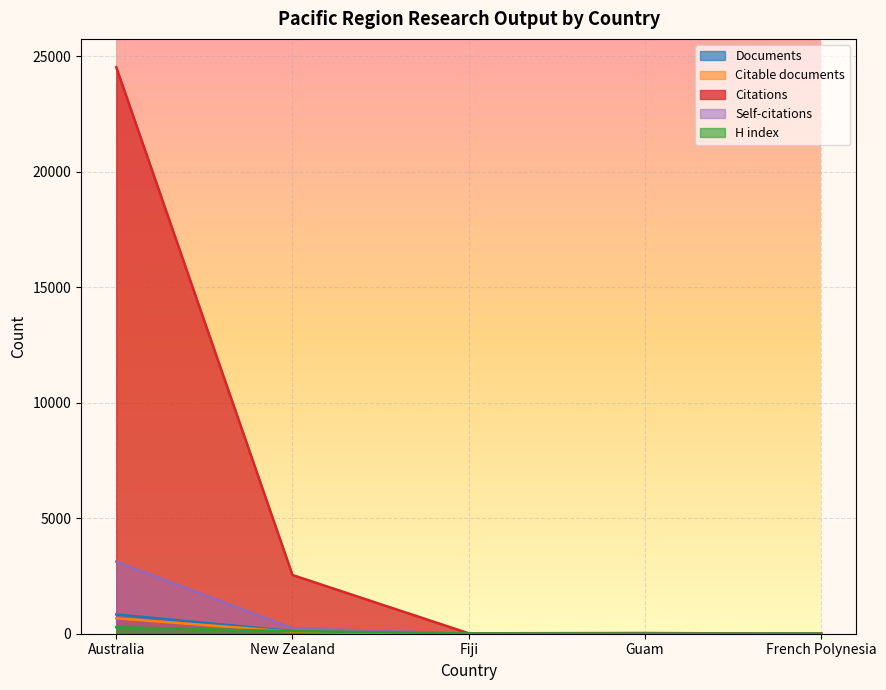

True or false: Citations and Self-citations cross at least once.

False